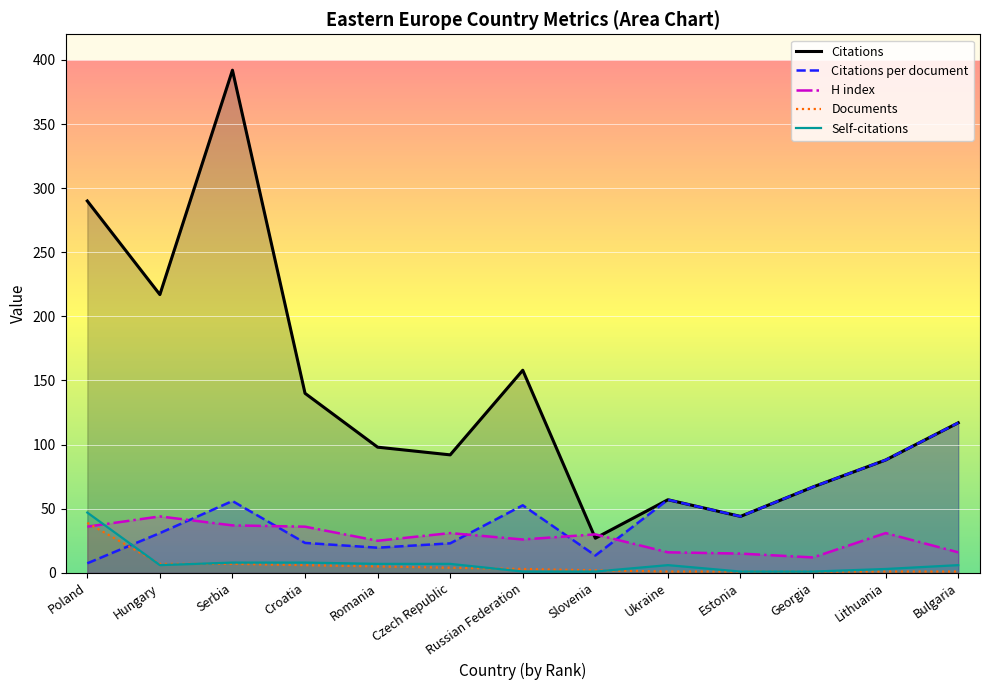

How many data points in Documents are above 3?

6